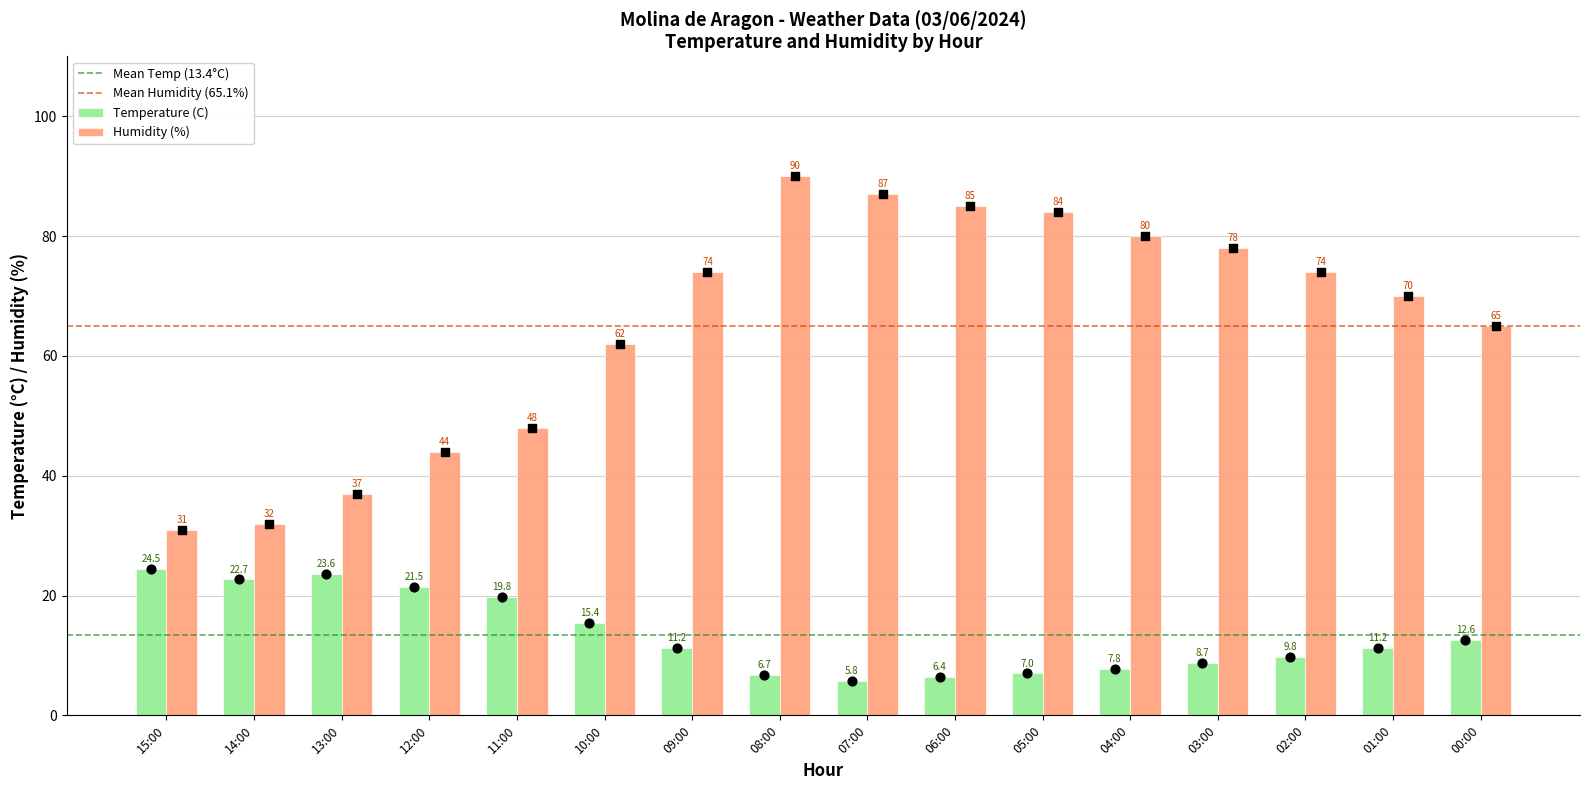

Which series contains the lowest Y value?

Temperature (C)